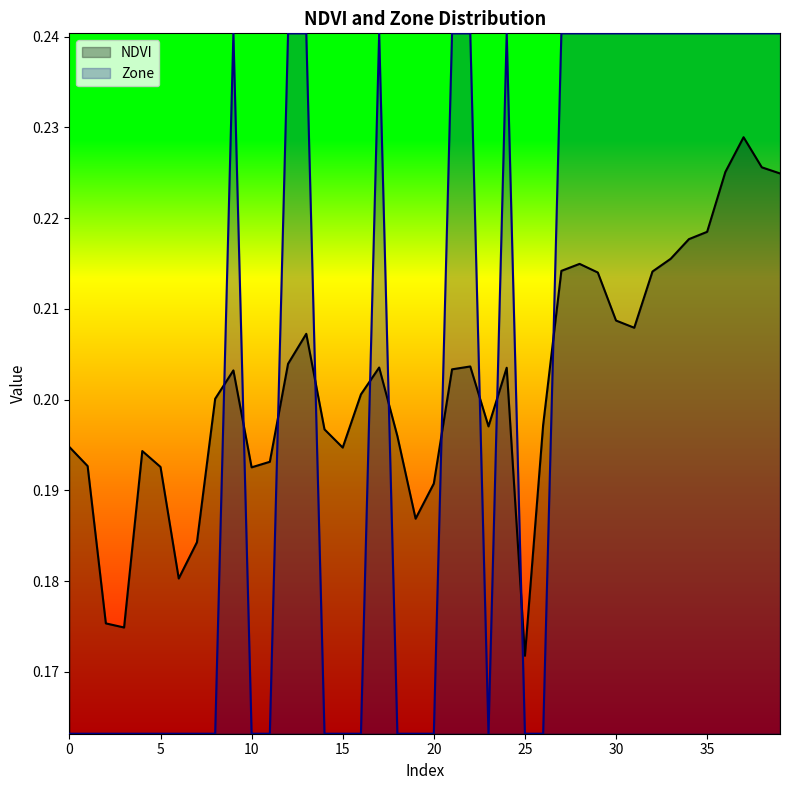

List the series in order of their overall mean, lowest first.

NDVI, Zone